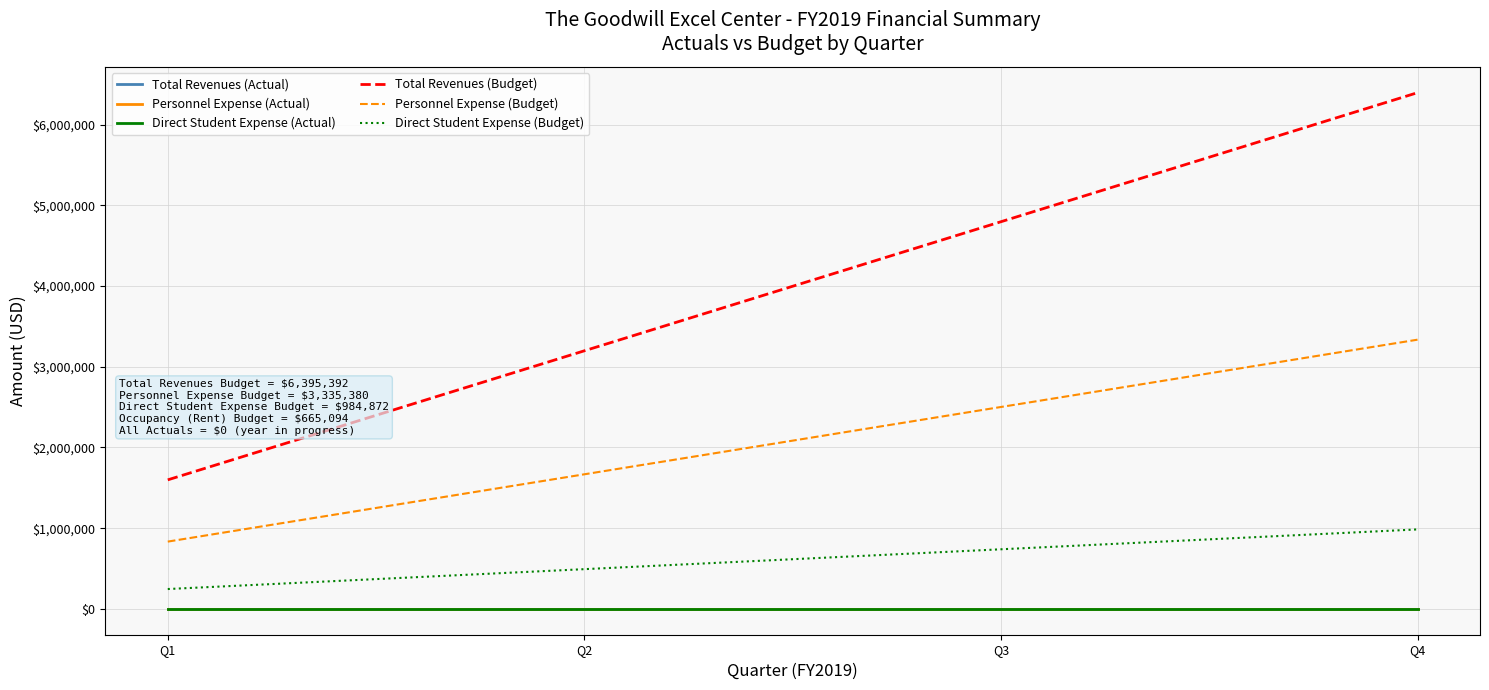

Is this an area chart (filled region under the line)?

No